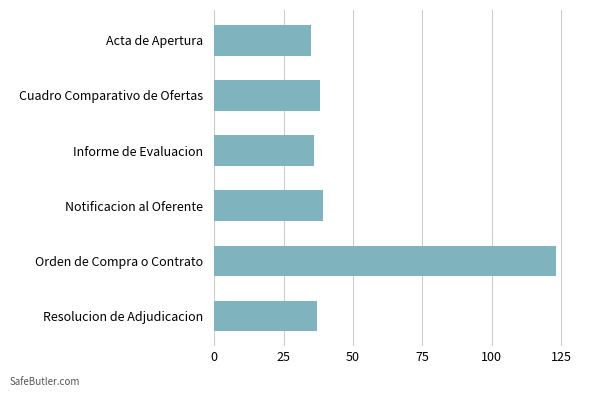

What is the label of the 1st bar from the top?

Acta de Apertura